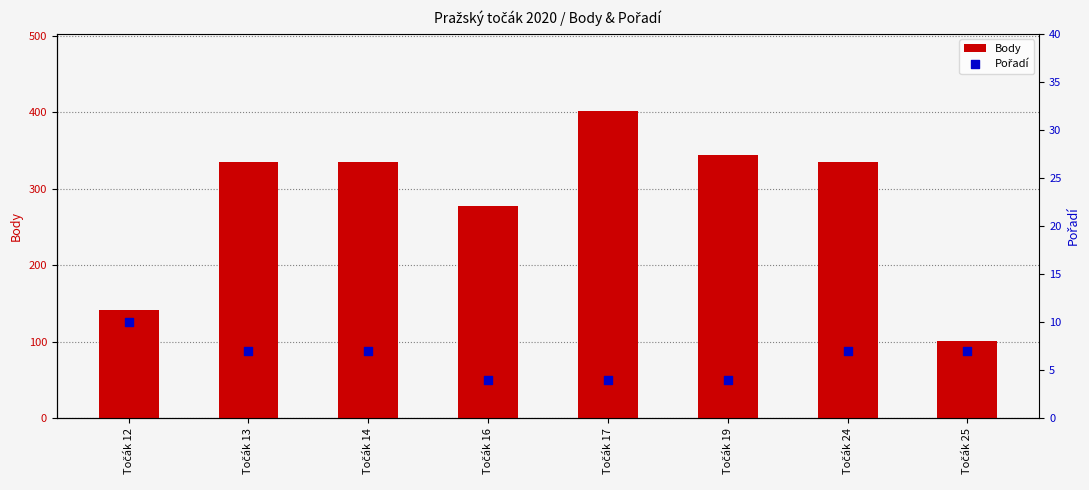

Which series contains the lowest Y value?

Pořadí